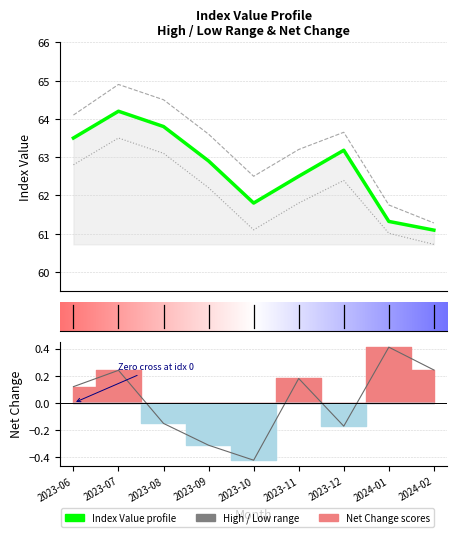

What is the value of the Low point at the 9th from the left?

60.7